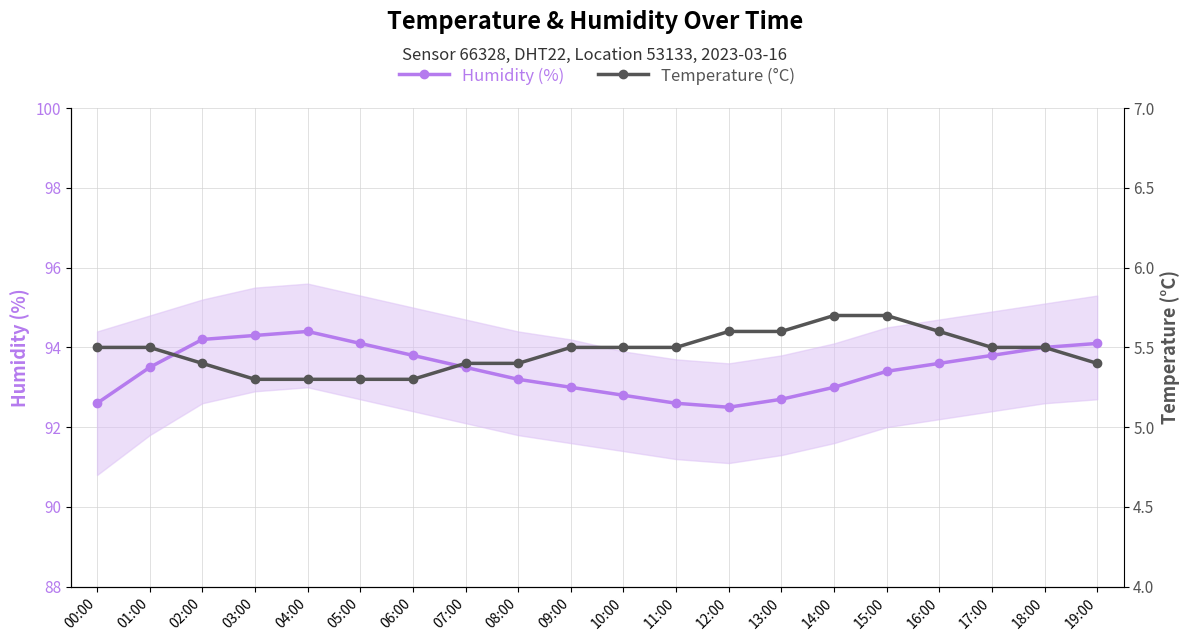

List the series in order of their peak value, highest first.

Humidity (%), Temperature (°C)